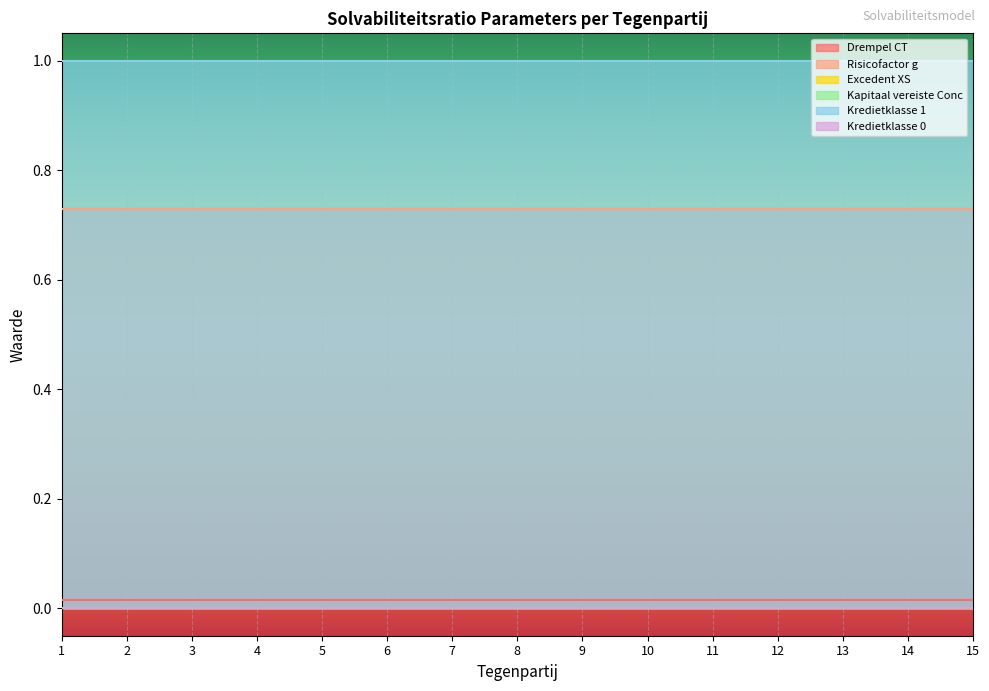

True or false: Kredietklasse 1 and Kapitaal vereiste Conc intersect in this chart.

False